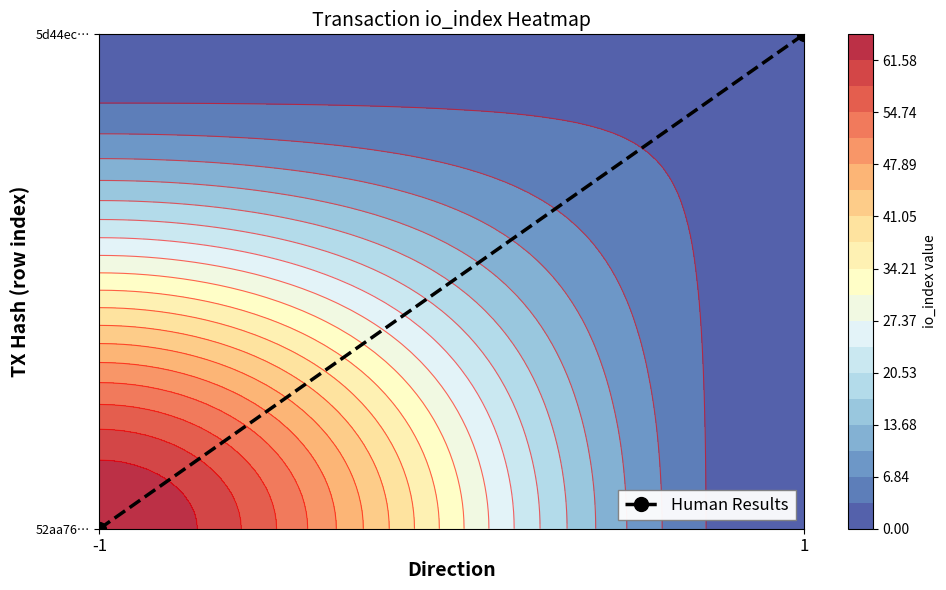

True or false: the data shows 0 at 1.

False